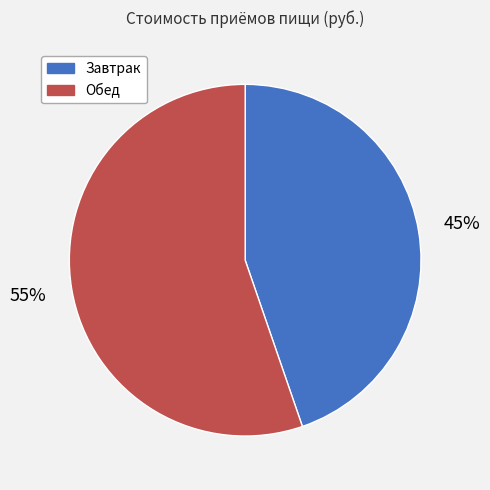

Does Обед account for over 50% of the chart?

Yes